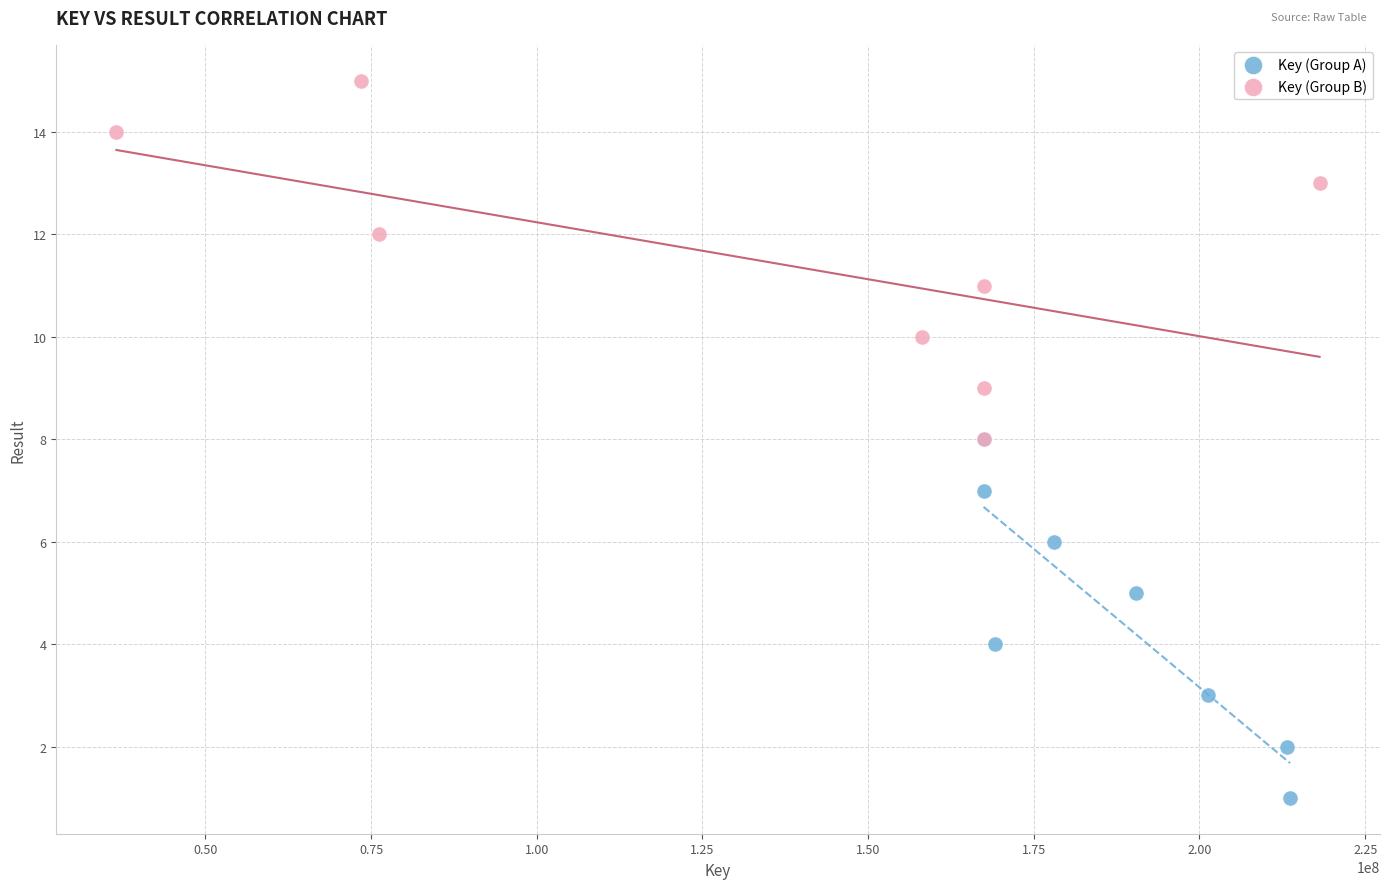

Which series reaches the minimum Y coordinate?

Key (Group A)